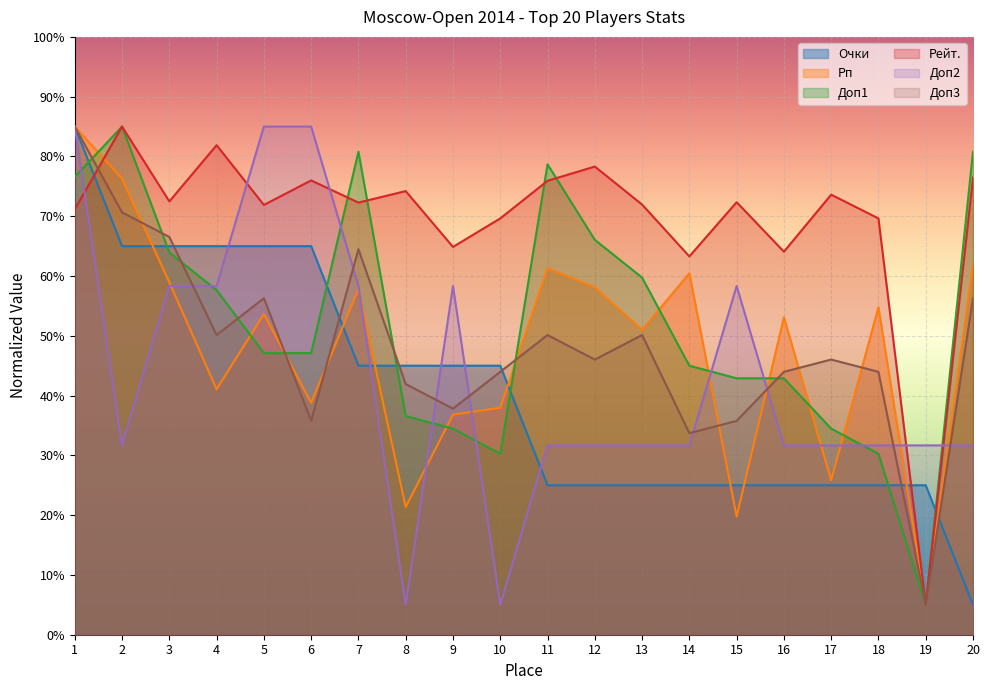

What is the total value across all series at 5?

378.9